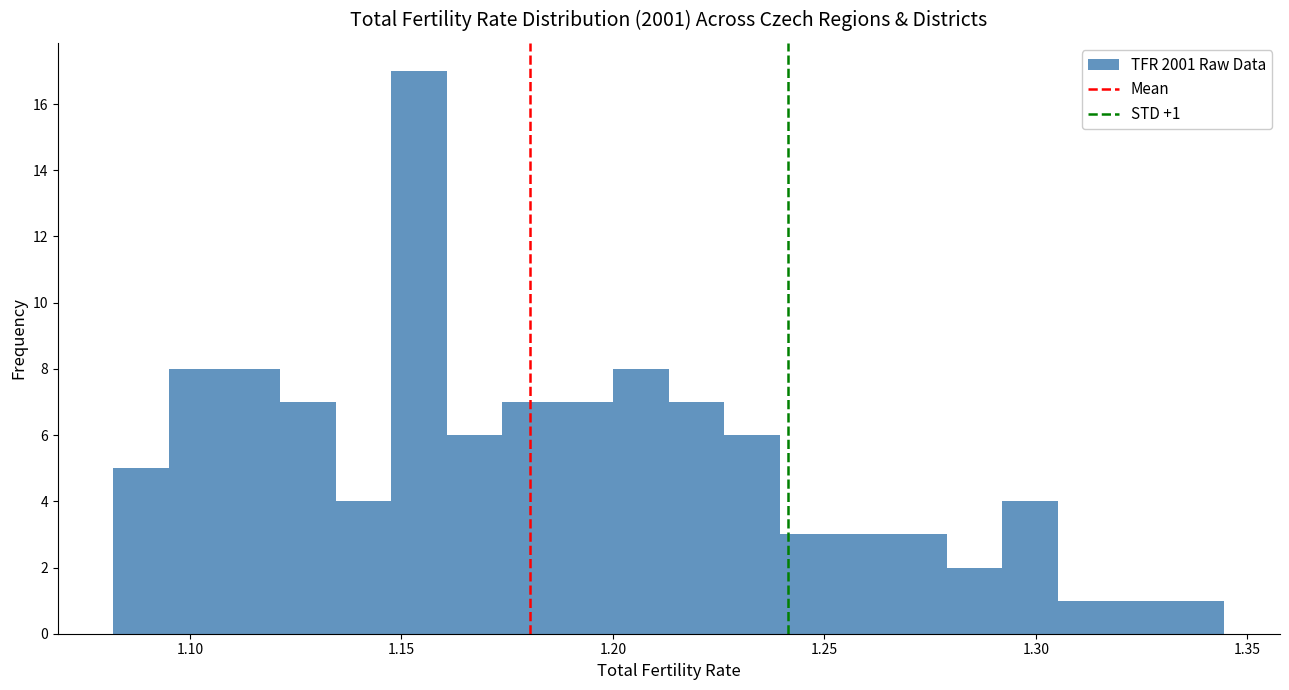

Read against the x-axis, roughly where is the centre of the tallest bar?

1.155